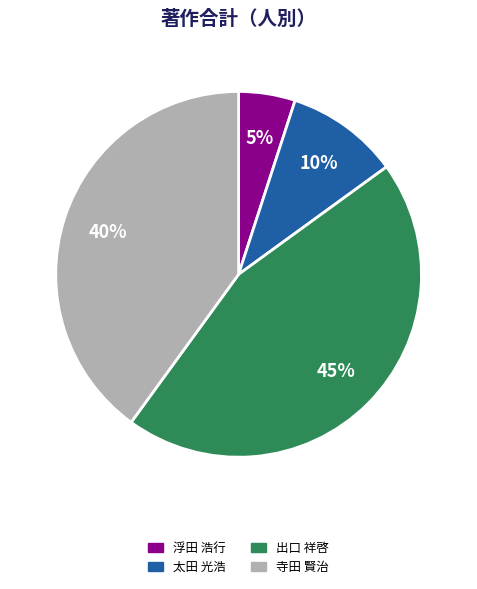

Is the sum of 浮田 浩行 and 太田 光浩 greater than half?

No